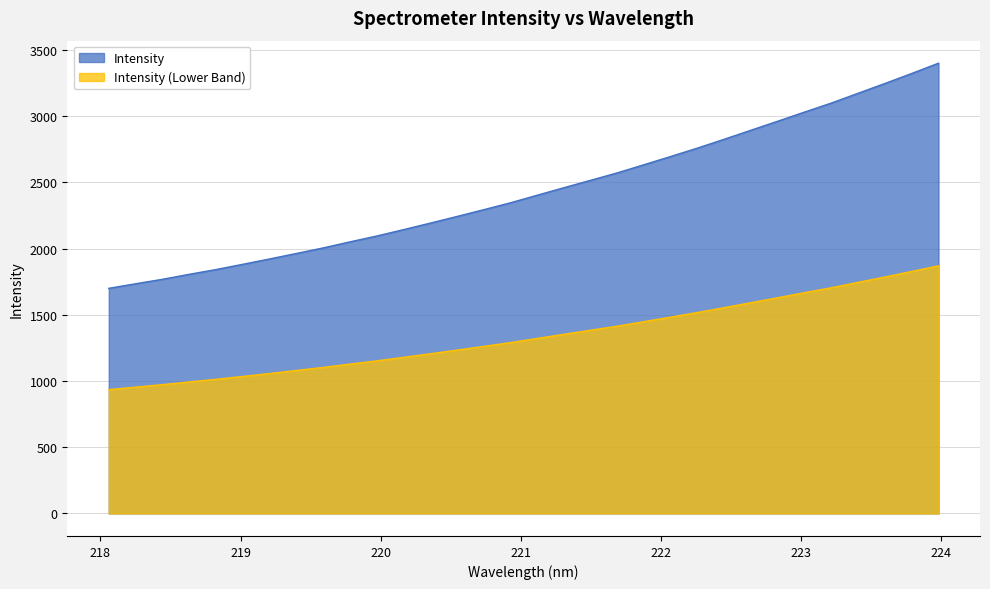

The chart shows a value of 4843.8 at 223.408. True or false?

False